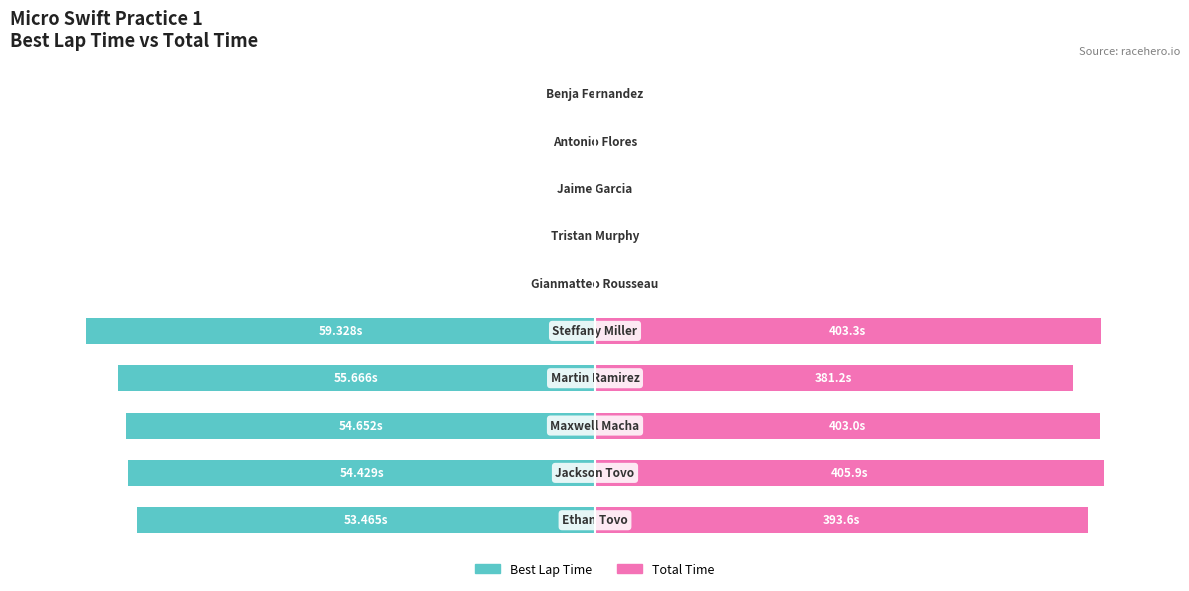

The Best Lap Time (normalized) series shows 64.1 at 8. True or false?

False